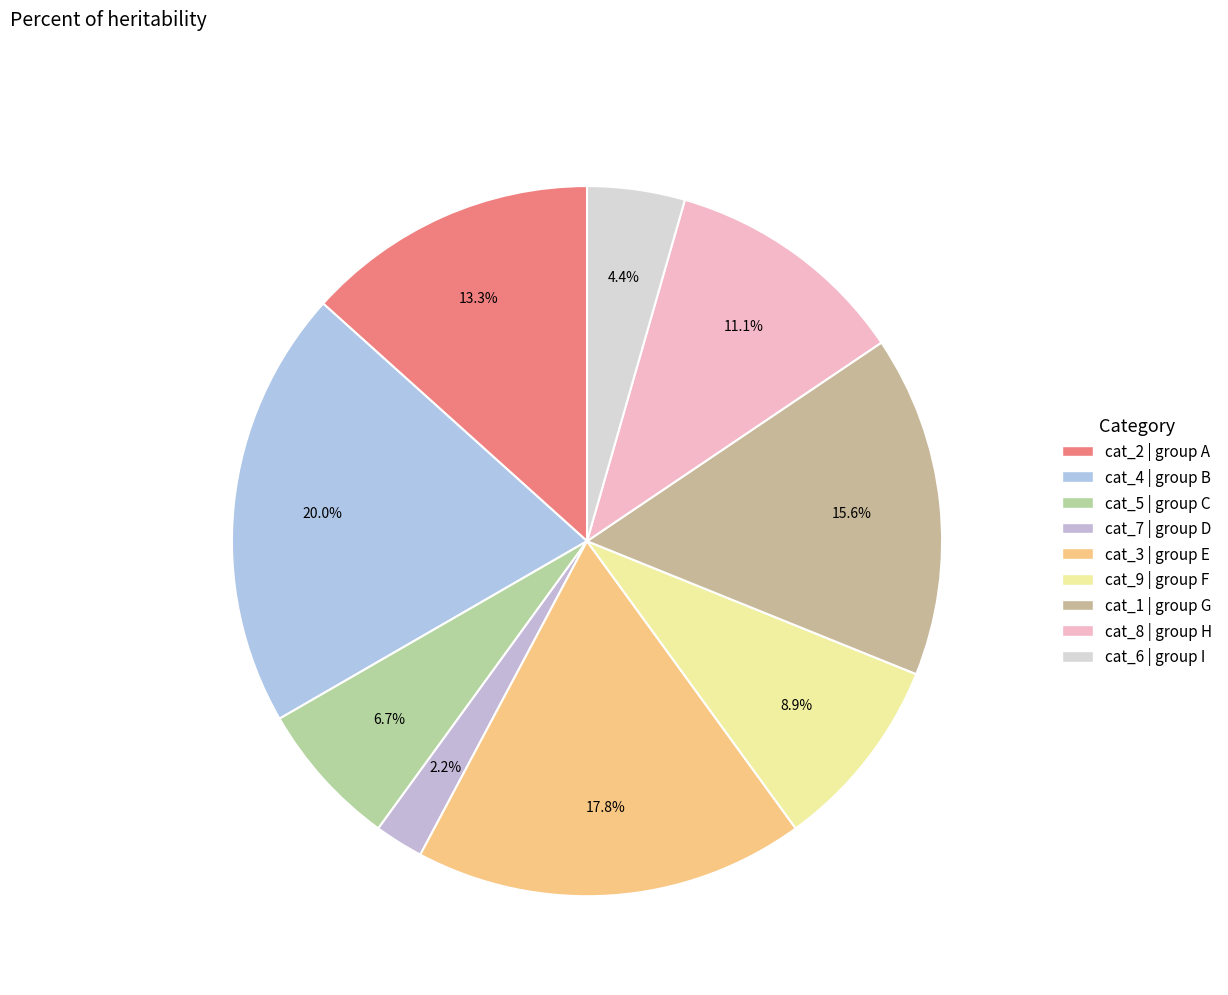

Count the number of slices in the pie.

9